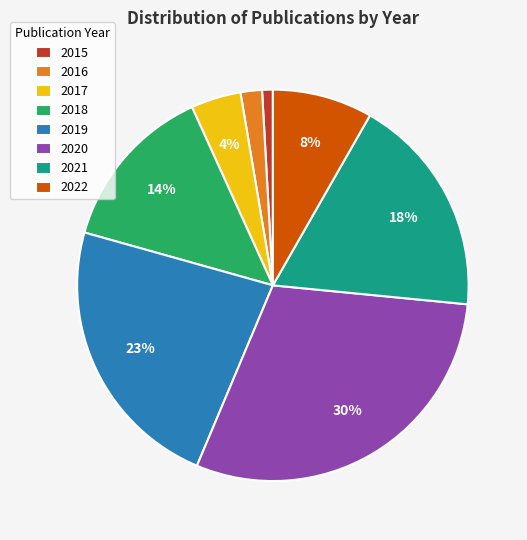

What percentage is the 2021 slice, to the nearest percent?

18%